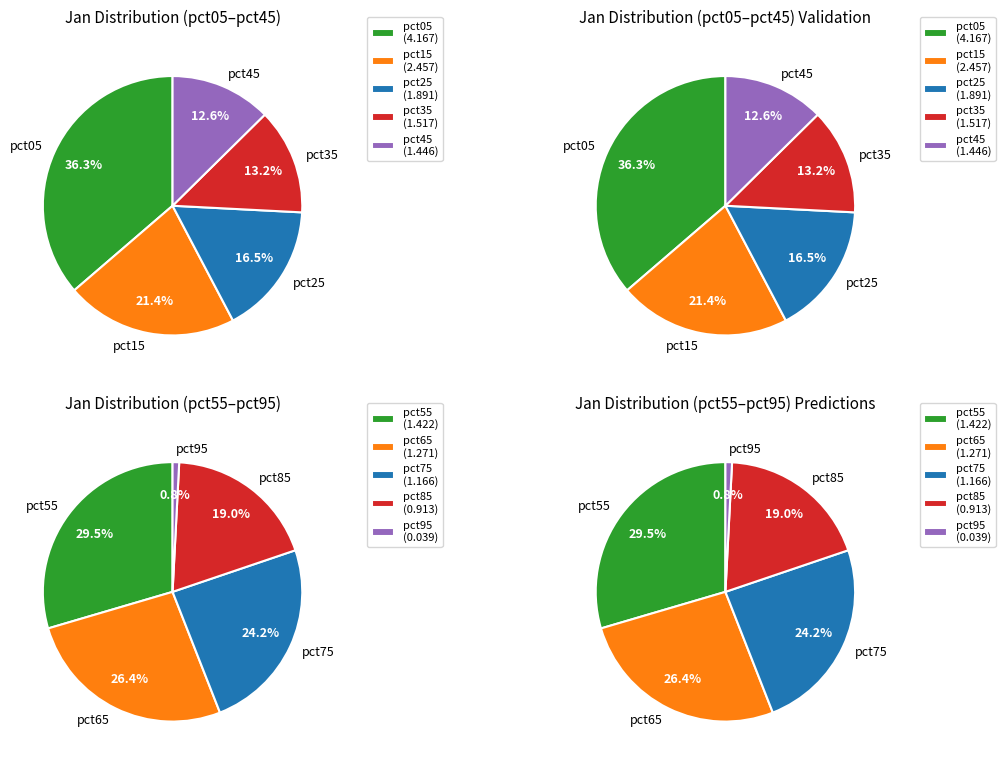

Which category has the biggest portion of the pie?

pct05